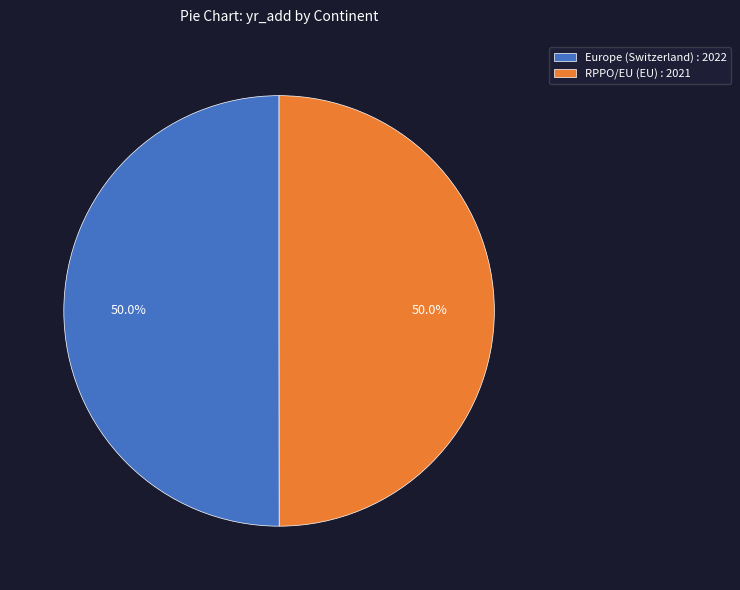

To the nearest percent, what portion does Europe (Switzerland) represent?

50%